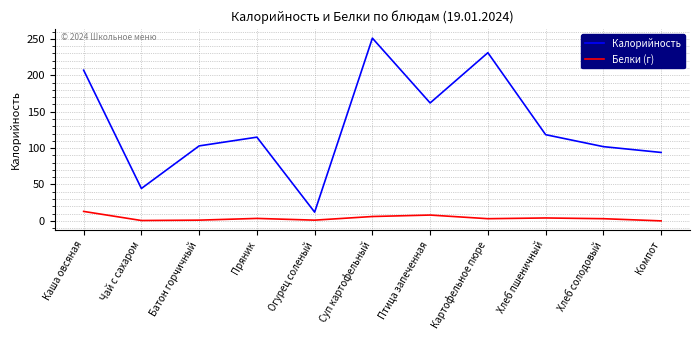

What is the lowest value of the Калорийность series?

12.0